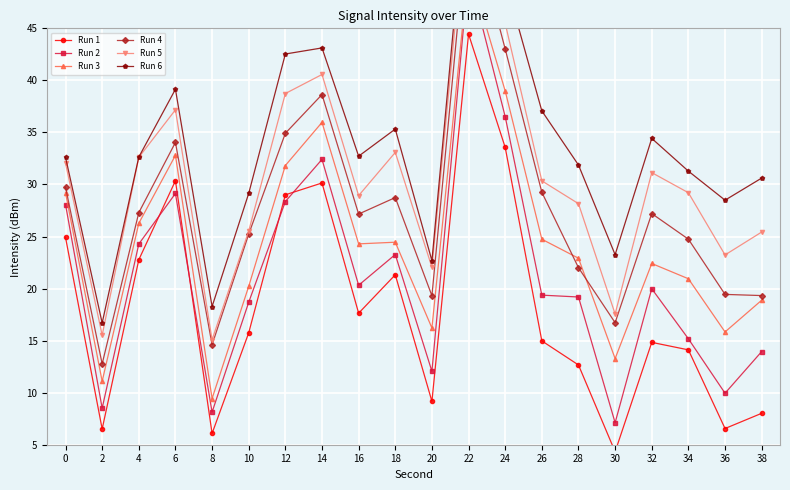

What is the difference between the maximum and minimum values in the Run 6 series?

44.1